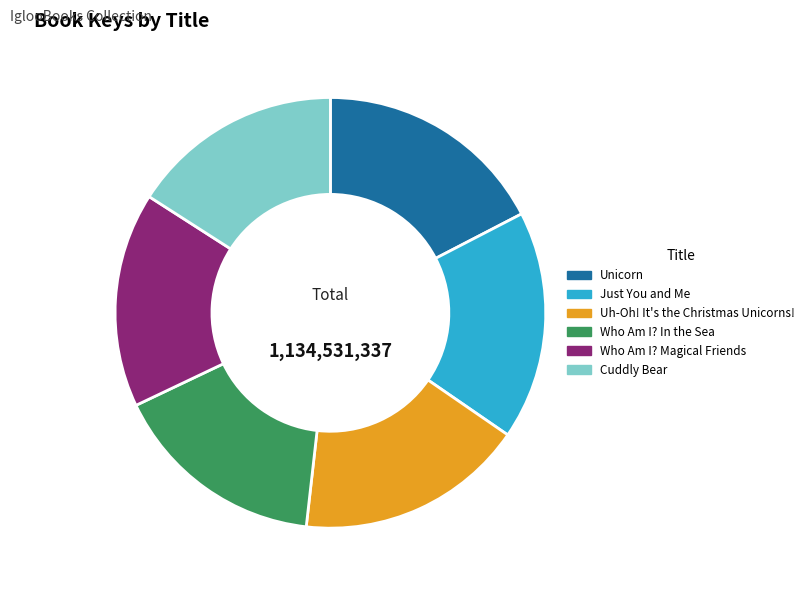

Is the sum of Who Am I? Magical Friends and Cuddly Bear greater than half?

No